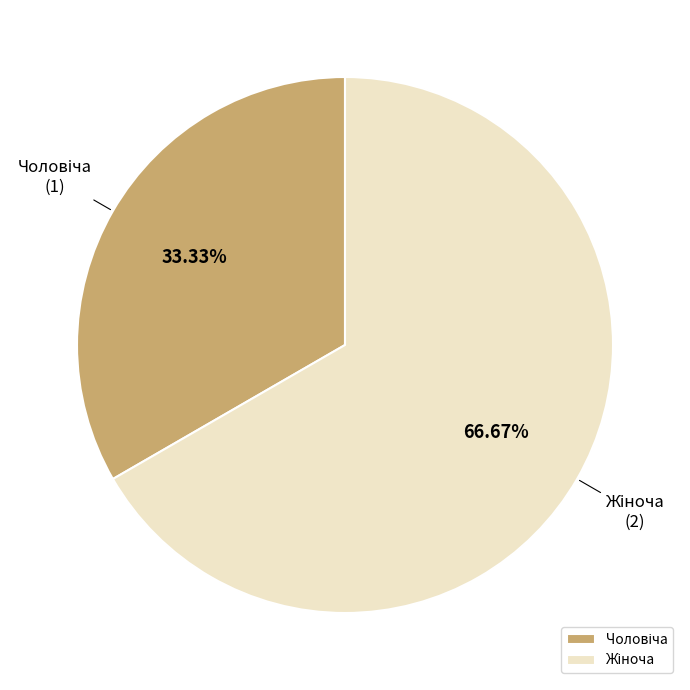

Which category has the biggest portion of the pie?

Жіноча